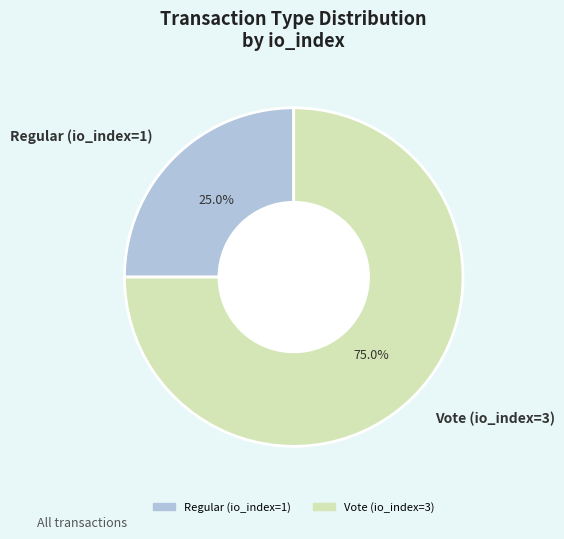

Approximately how many times larger is the value at Vote (io_index=3) compared to Regular (io_index=1)?

3.0